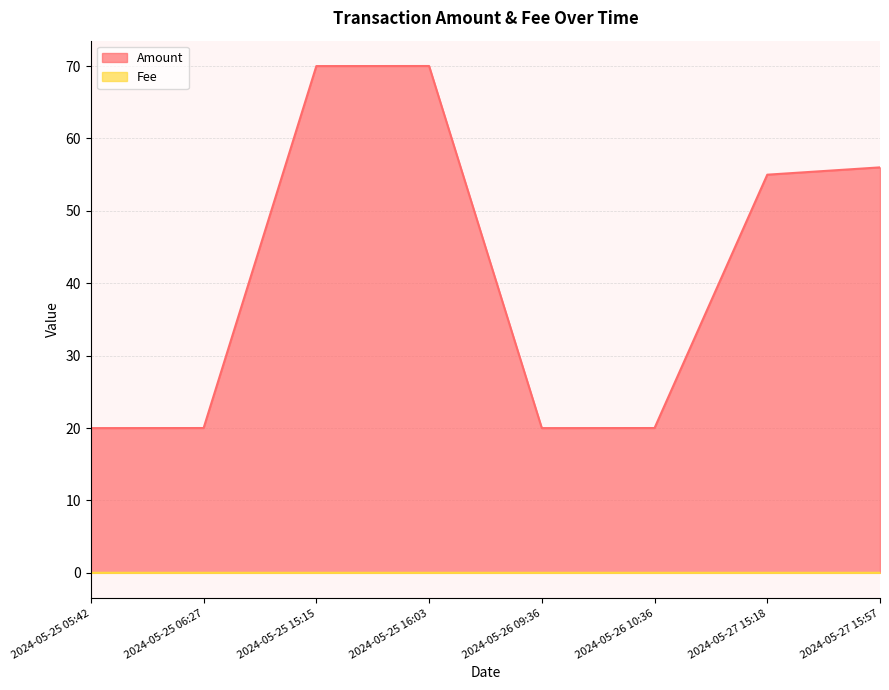

True or false: Fee and Amount cross at least once.

False